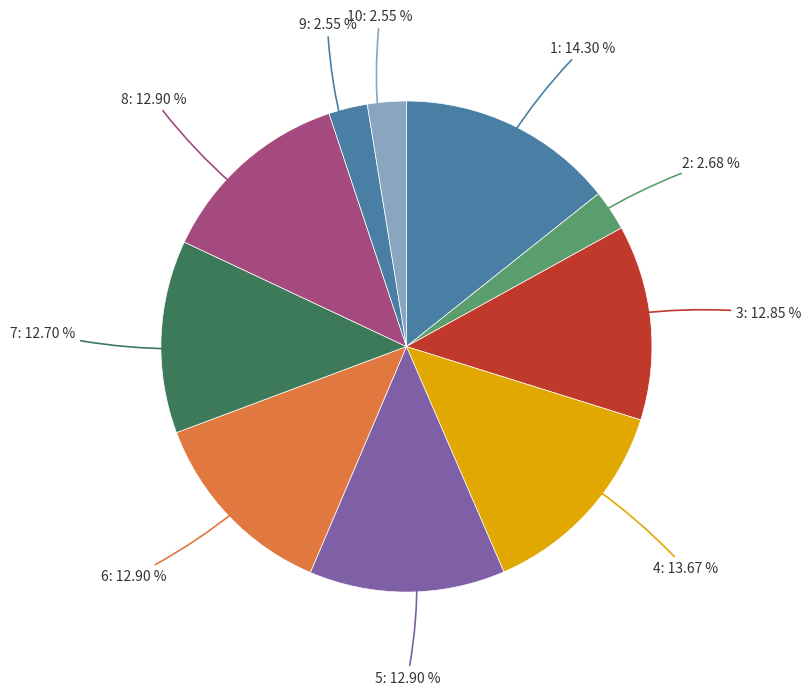

How many segments does this pie chart have?

10